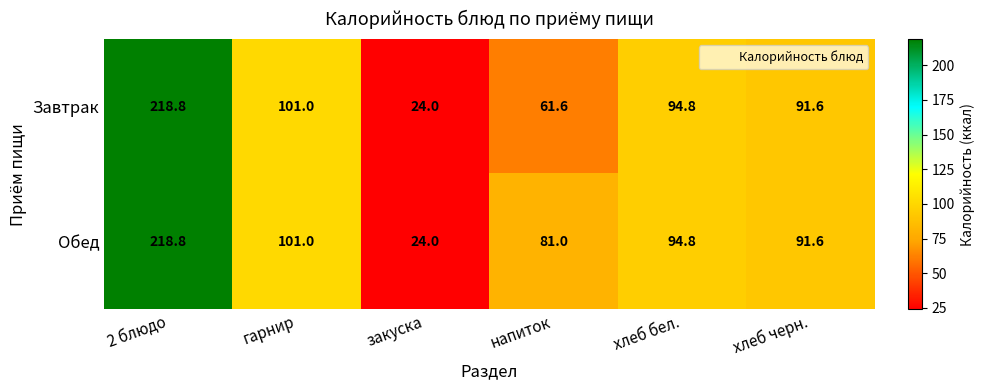

What is the difference between the second highest and minimum values in the Завтрак series?

77.0